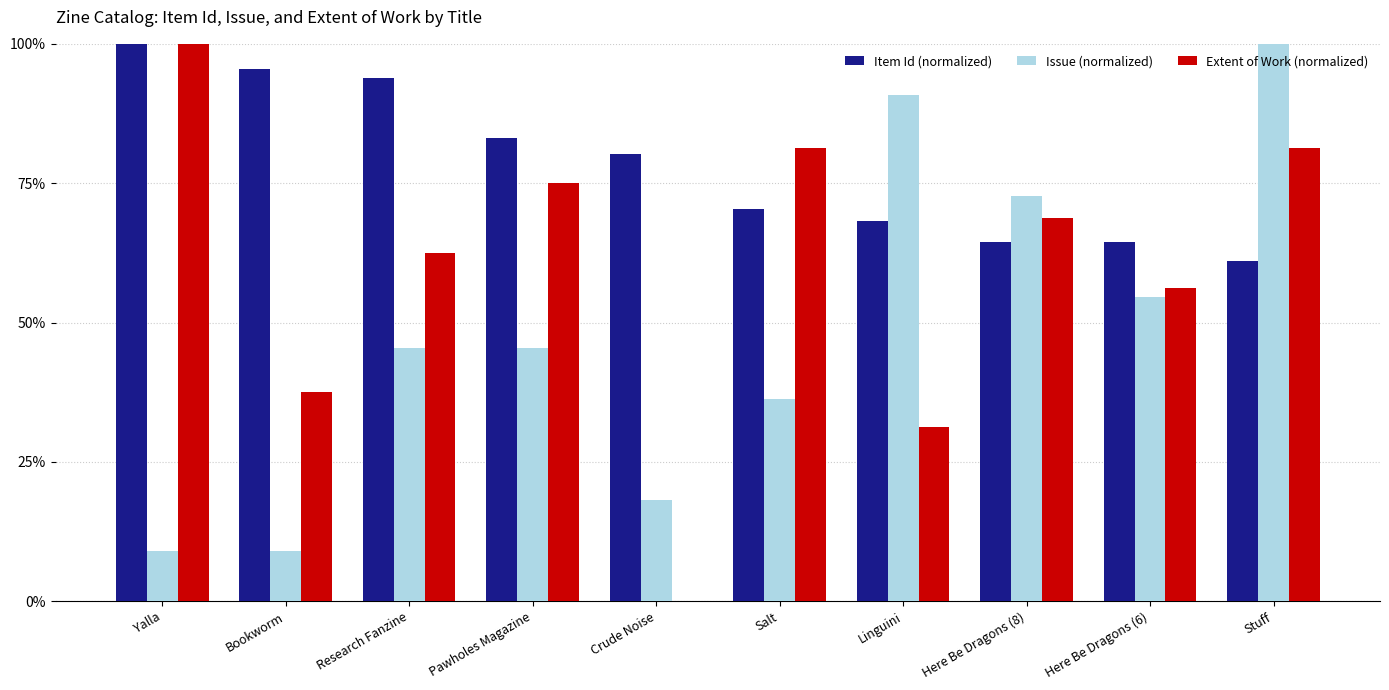

Is it true that Item Id (normalized) equals 103.7 at Here Be Dragons (8)?

False